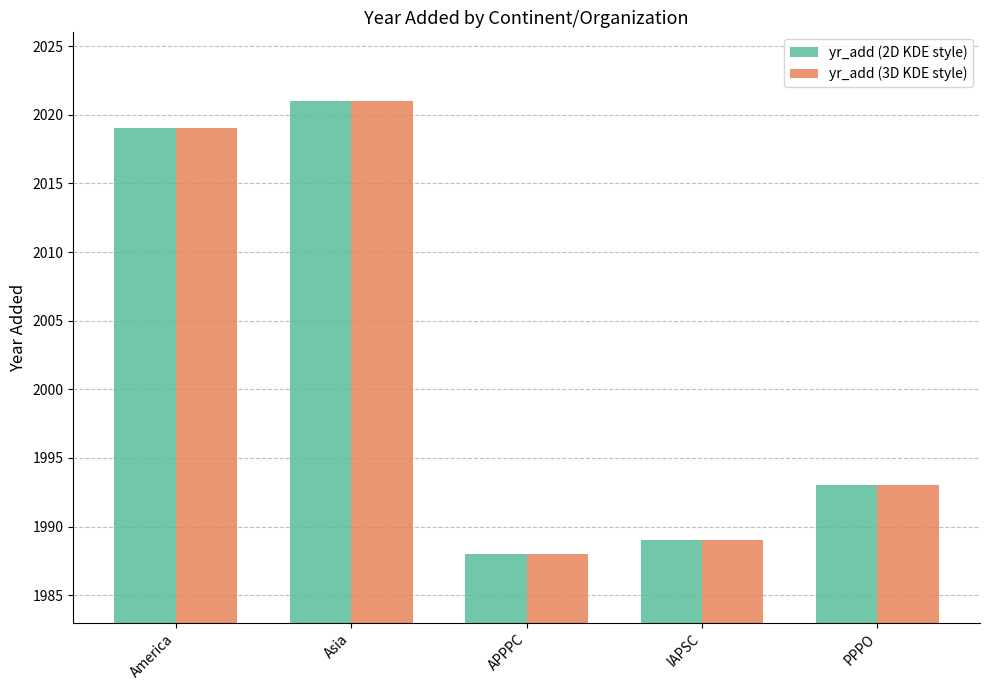

What is the lowest value of the yr_add (2D KDE style) series?

1988